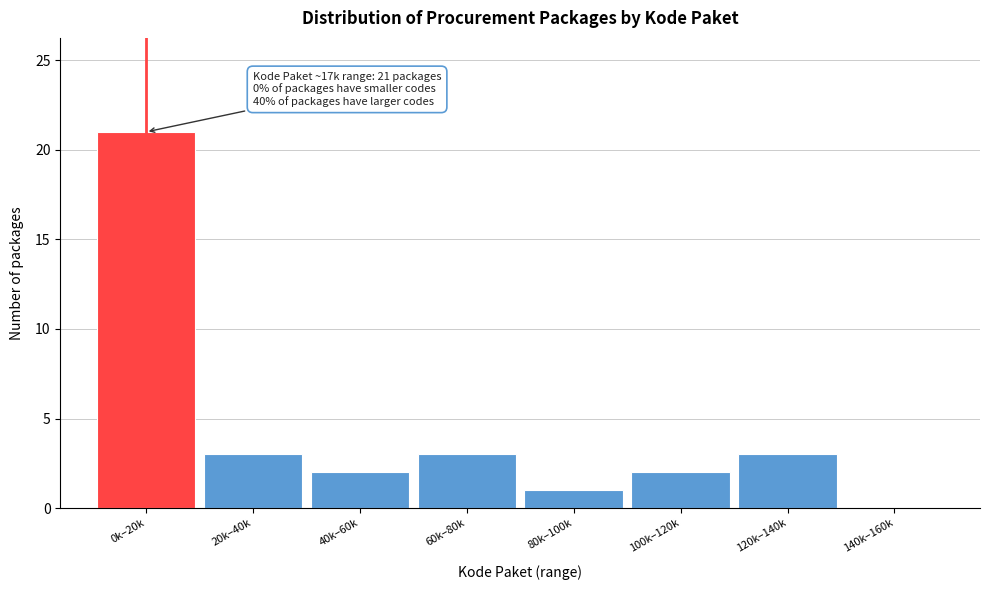

Reading right to left, list all the values displayed in this chart.

140k–160k=0	120k–140k=3	100k–120k=2	80k–100k=1	60k–80k=3	40k–60k=2	20k–40k=3	0k–20k=21